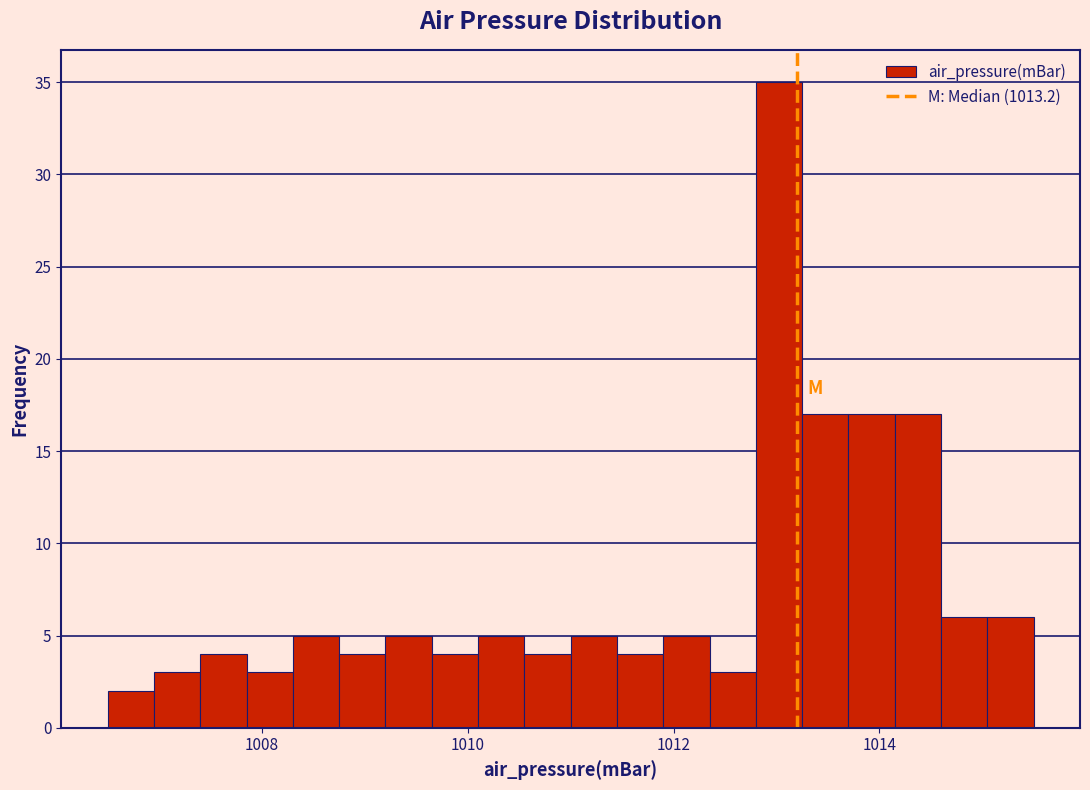

Read against the x-axis, roughly where is the centre of the tallest bar?

1013.0